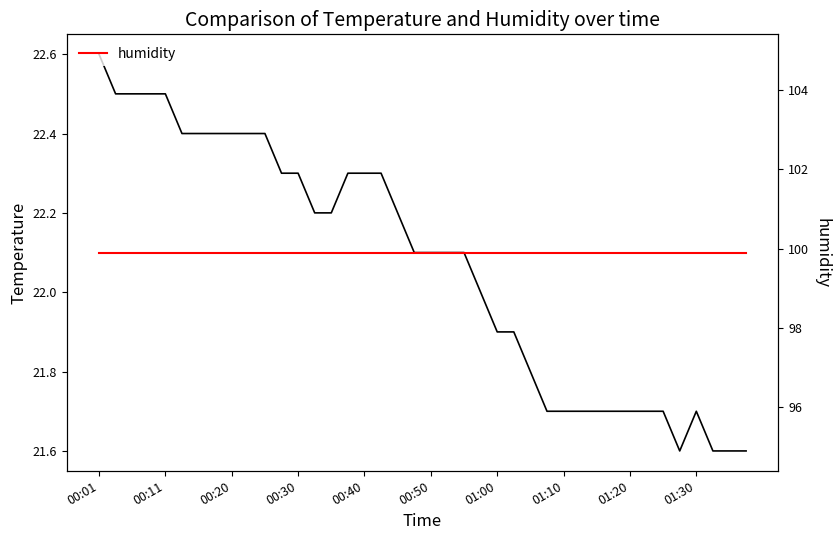

Is the value of humidity at 00:20 greater than the value of temperature at 32?

Yes